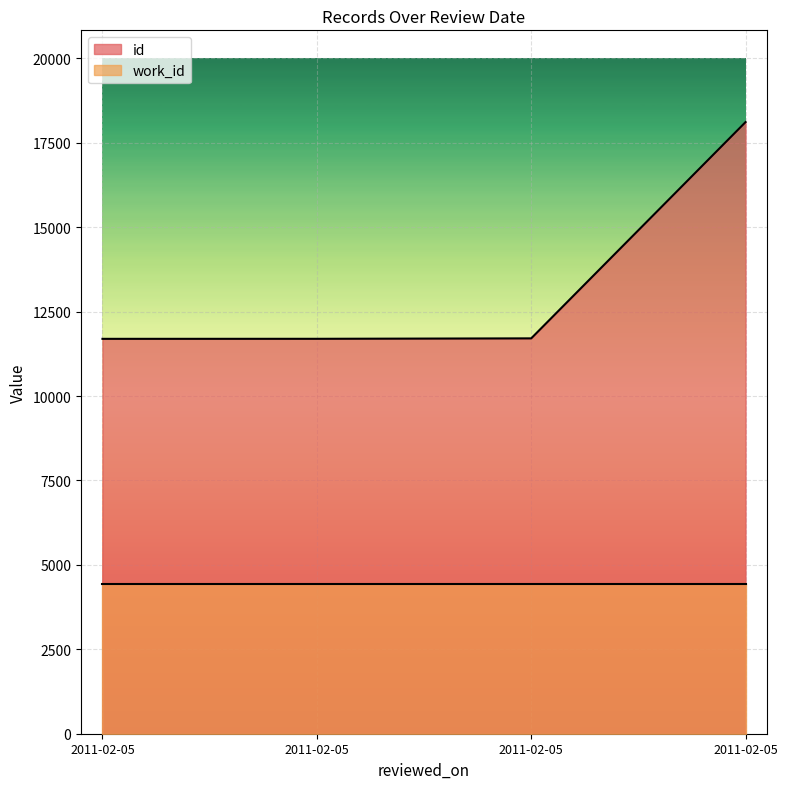

Does the chart display data point markers on the line(s)?

No